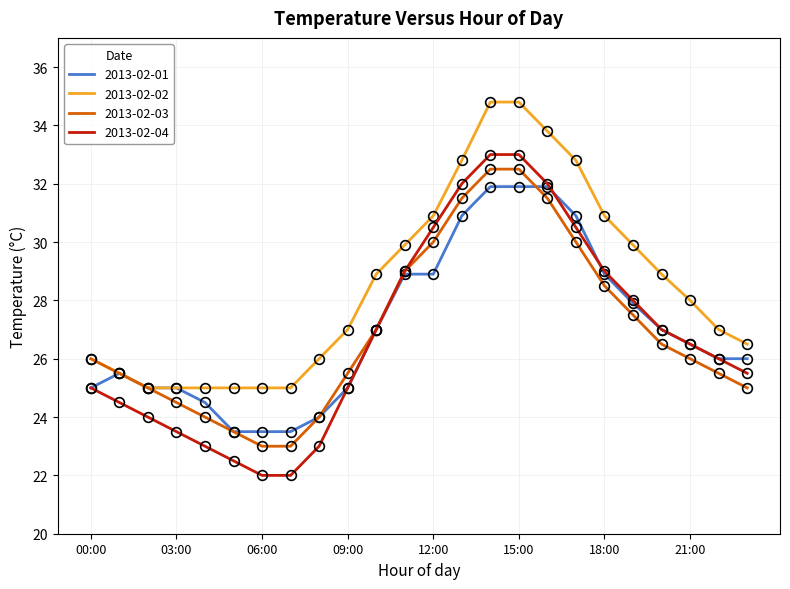

Which series has the largest total across all categories?

2013-02-02